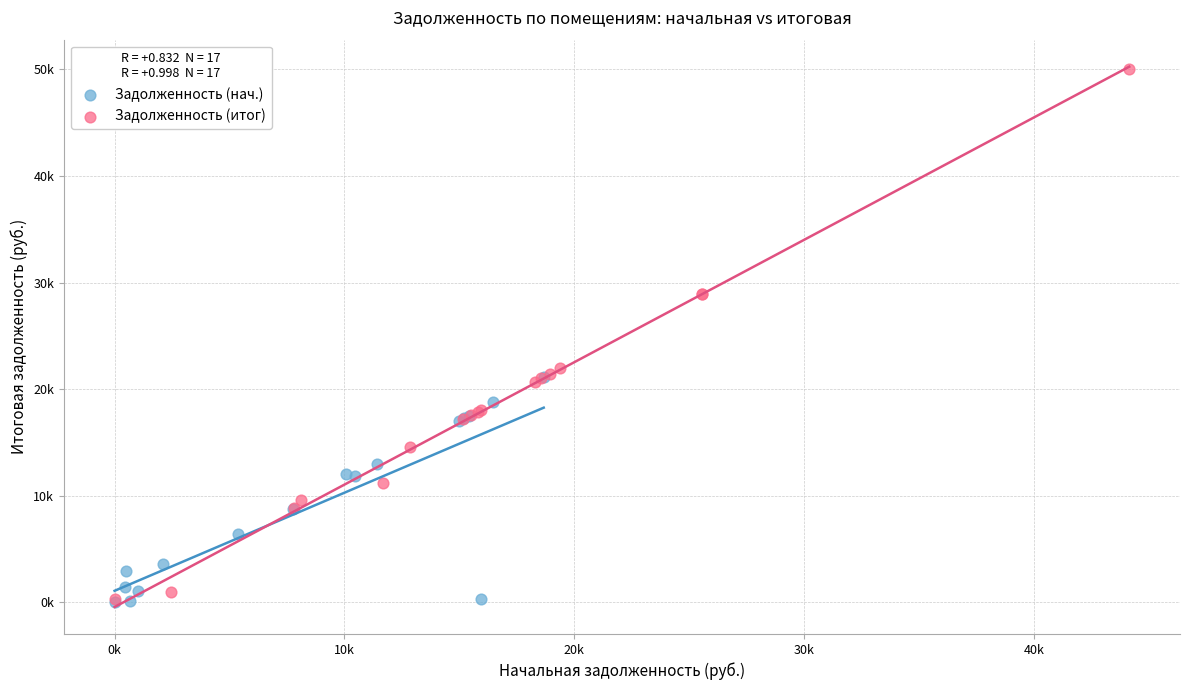

What are all the series names shown in the legend?

Задолженность (нач.), Задолженность (итог)